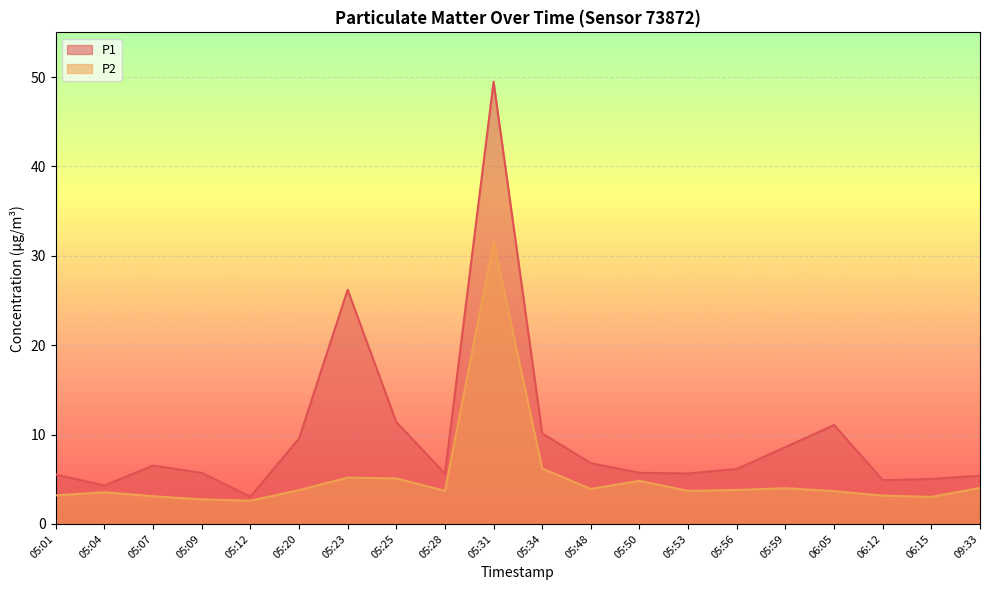

What position from the left is 05:53?

14